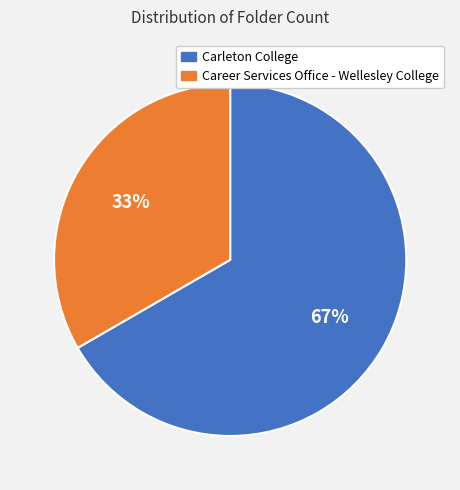

What is the smallest slice in the pie chart?

Career Services Office - Wellesley College